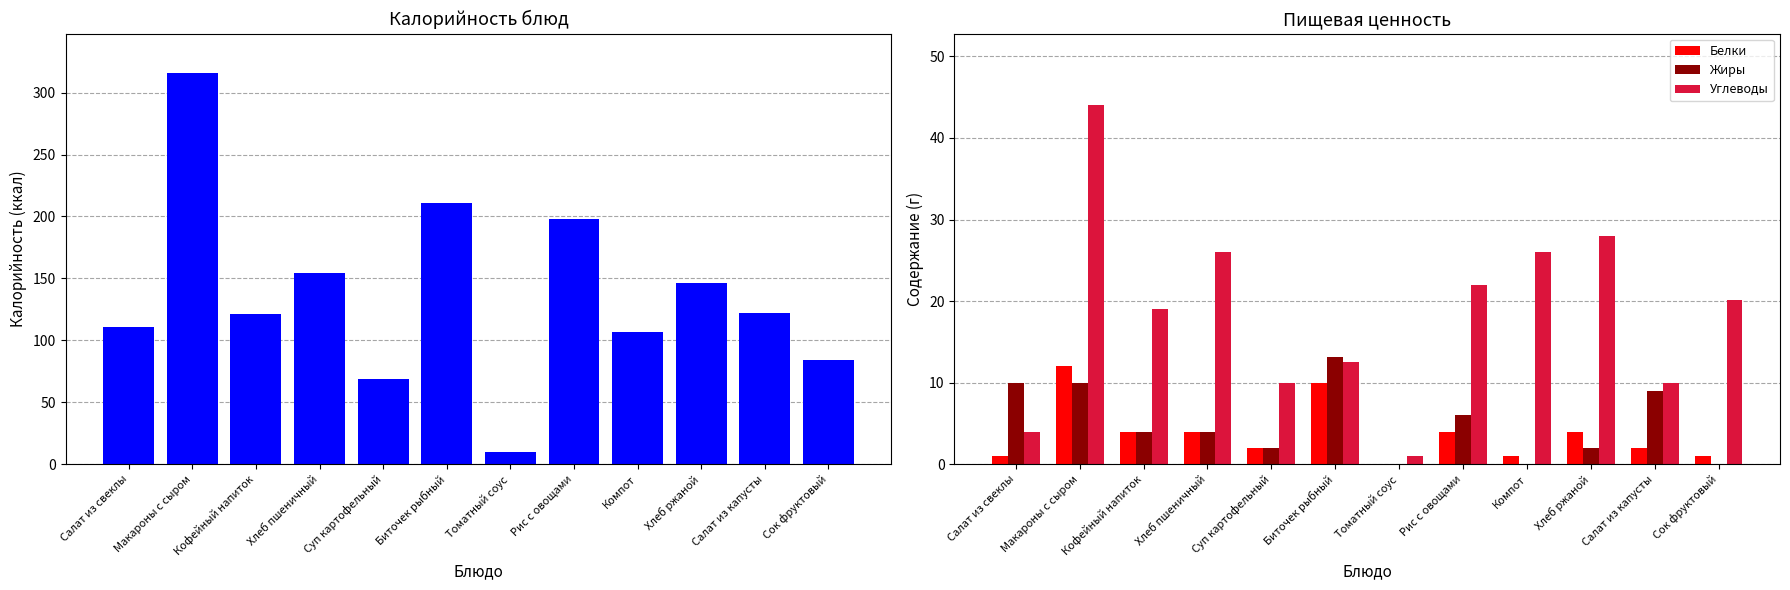

Reading right to left, extract all data points from this chart.

Калорийность: Сок фруктовый=84.4	Салат из капусты=122.0	Хлеб ржаной=146.0	Компот=107.0	Рис с овощами=198.0	Томатный соус=10.0	Биточек рыбный=210.7	Суп картофельный=69.0	Хлеб пшеничный=154.0	Кофейный напиток=121.0	Макароны с сыром=316.0	Салат из свеклы=111.0
Белки: Сок фруктовый=1.0	Салат из капусты=2.0	Хлеб ржаной=4.0	Компот=1.0	Рис с овощами=4.0	Томатный соус=0.0	Биточек рыбный=10.0	Суп картофельный=2.0	Хлеб пшеничный=4.0	Кофейный напиток=4.0	Макароны с сыром=12.0	Салат из свеклы=1.0
Жиры: Сок фруктовый=0.0	Салат из капусты=9.0	Хлеб ржаной=2.0	Компот=0.0	Рис с овощами=6.0	Томатный соус=0.0	Биточек рыбный=13.2	Суп картофельный=2.0	Хлеб пшеничный=4.0	Кофейный напиток=4.0	Макароны с сыром=10.0	Салат из свеклы=10.0
Углеводы: Сок фруктовый=20.2	Салат из капусты=10.0	Хлеб ржаной=28.0	Компот=26.0	Рис с овощами=22.0	Томатный соус=1.0	Биточек рыбный=12.6	Суп картофельный=10.0	Хлеб пшеничный=26.0	Кофейный напиток=19.0	Макароны с сыром=44.0	Салат из свеклы=4.0